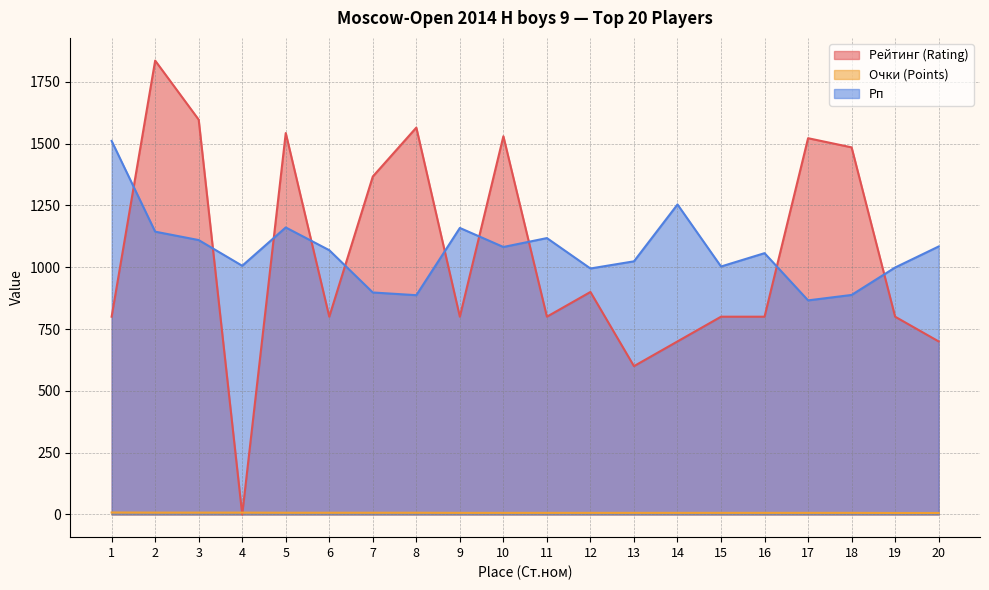

Which series changed the most between 1 and 15?

Рп